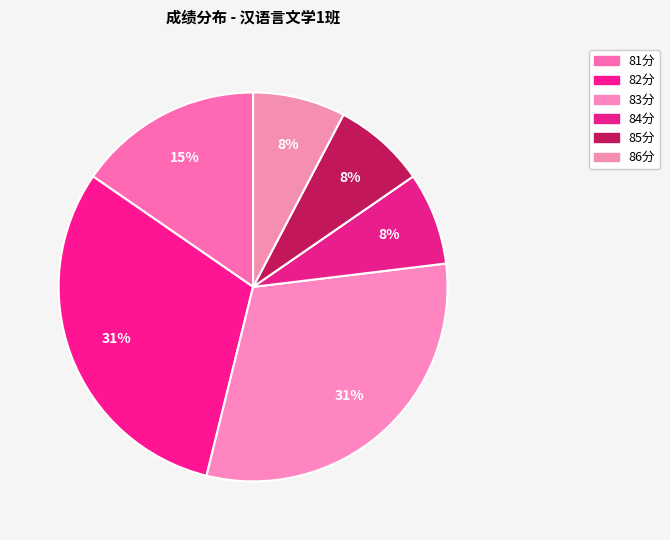

How many slices are in this pie chart?

6